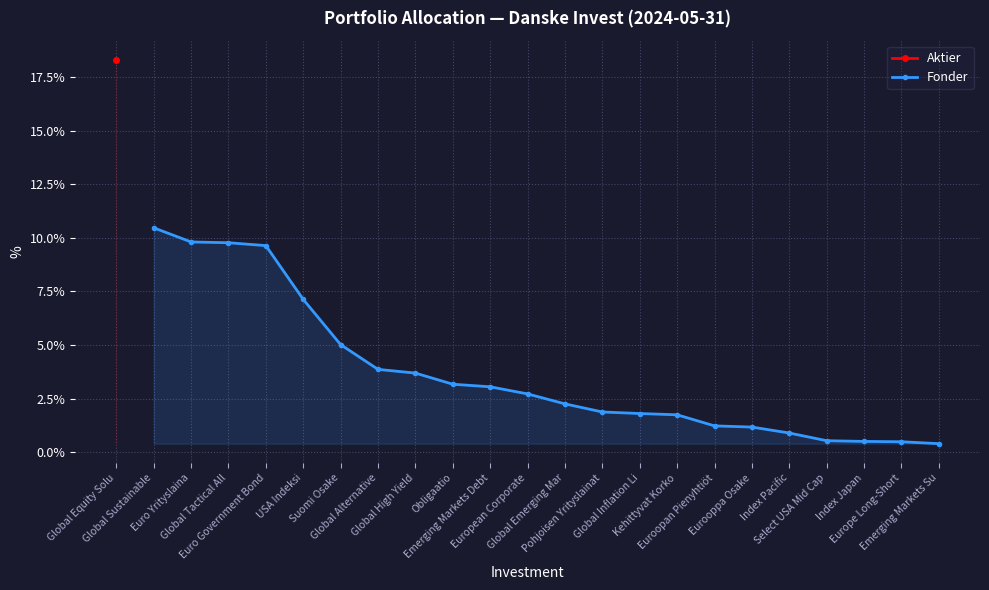

What is the maximum value for Fonder?

10.5